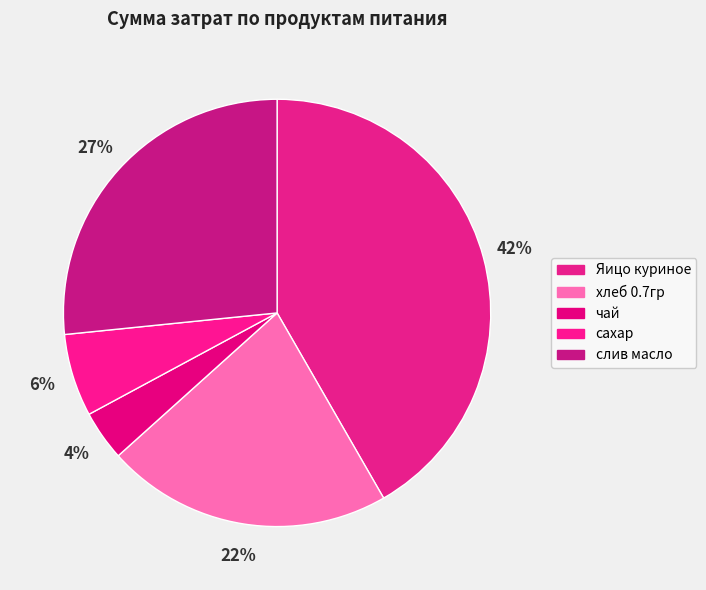

To the nearest percent, what is the difference between the largest and smallest slice percentages?

38%